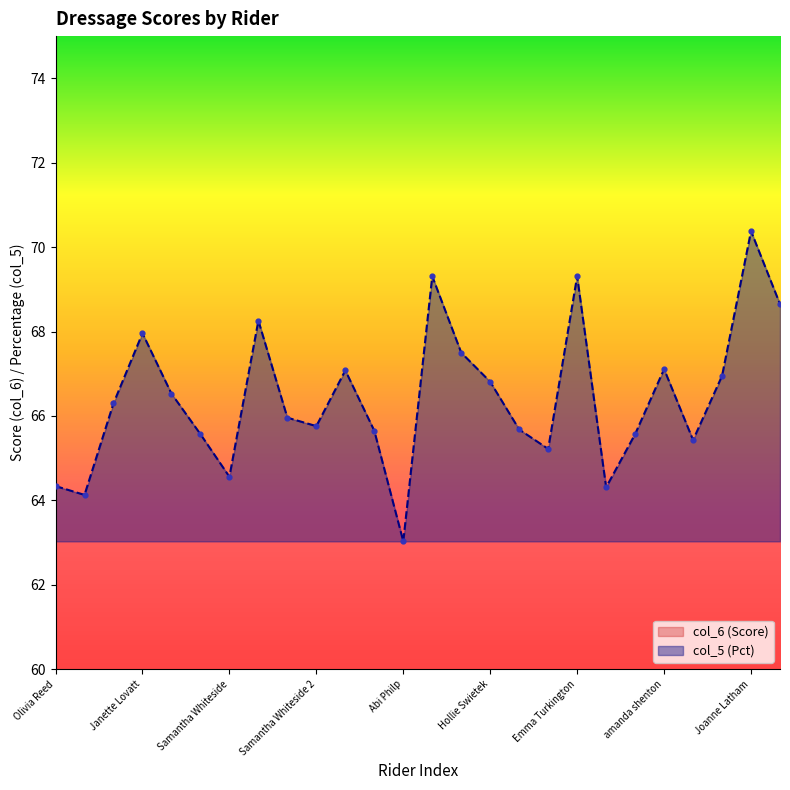

Which series has the widest spread of Y values?

col_6 (Score)